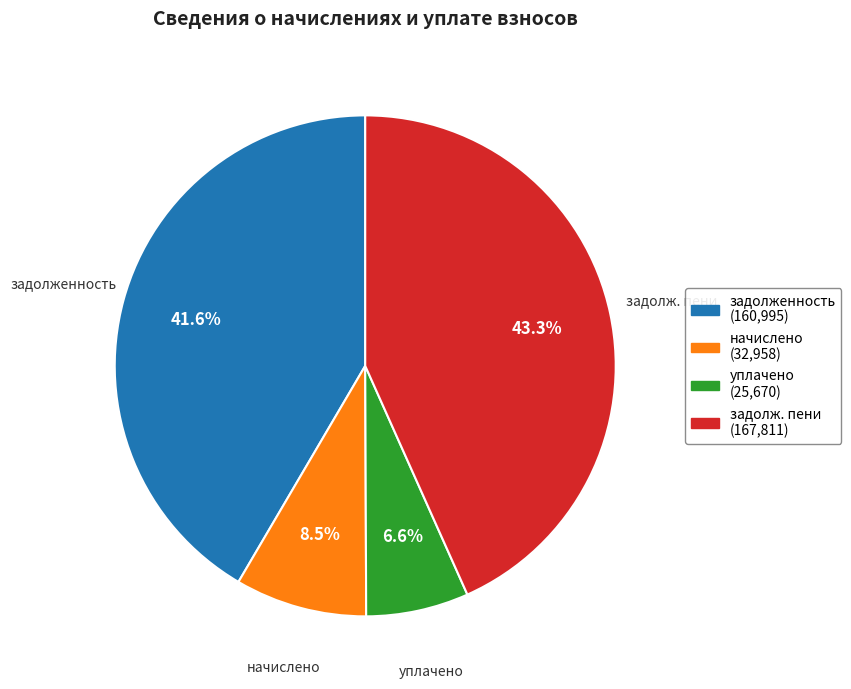

Is there any slice that represents more than half of the pie?

No